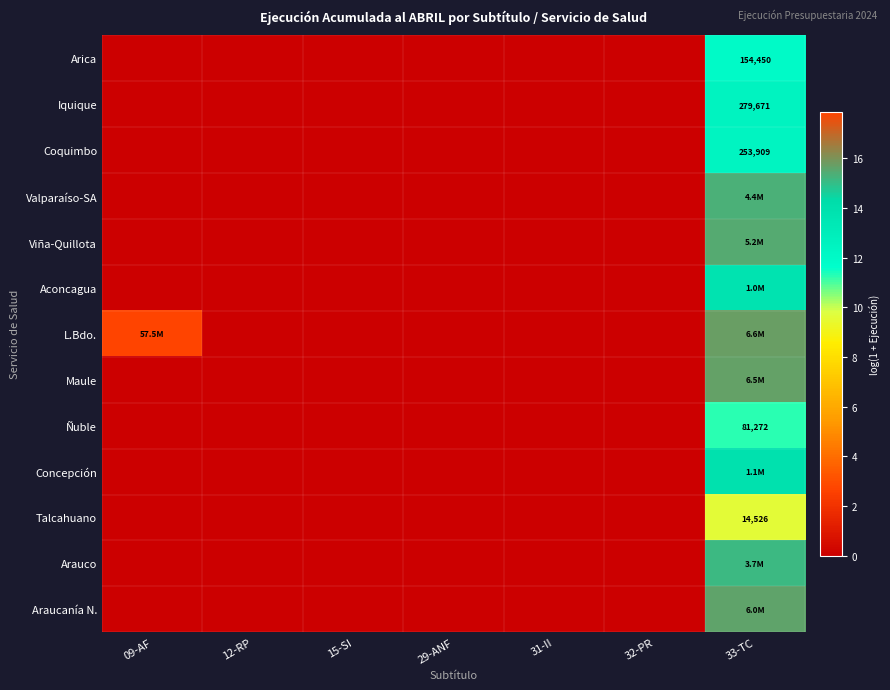

Which series has the largest total across all categories?

L.Bdo.